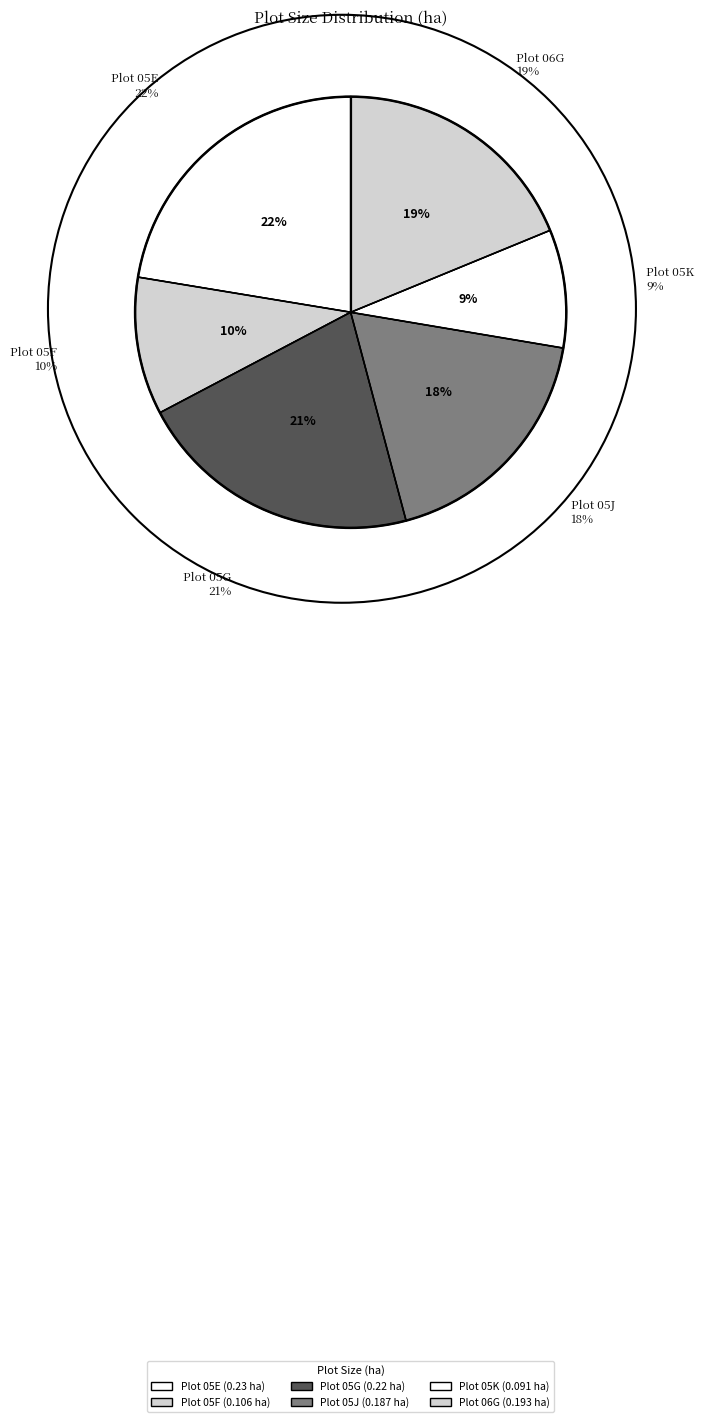

Is there a majority slice in this chart?

No